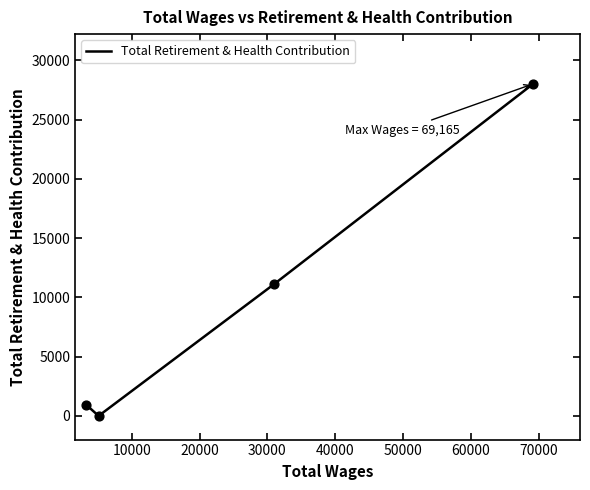

What is the sum of all values?

40050